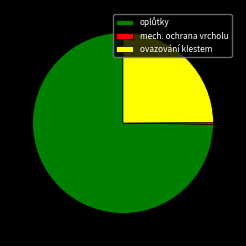

Is there a majority slice in this chart?

Yes